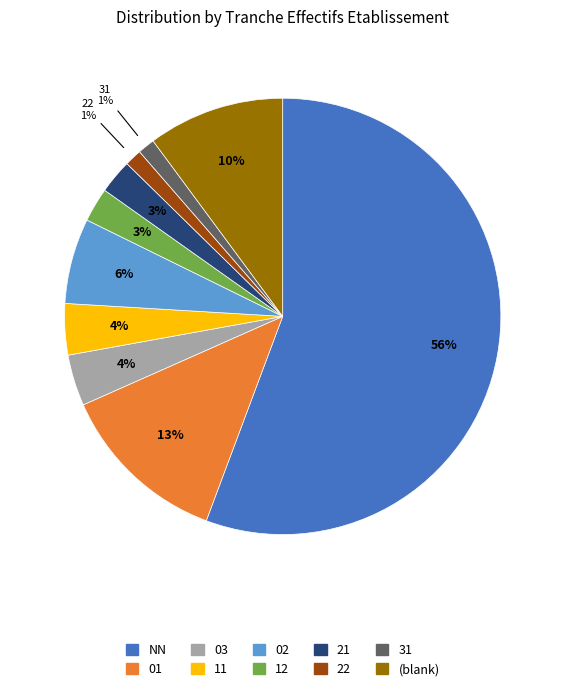

To the nearest percent, what is the difference between the largest and smallest slice percentages?

54%